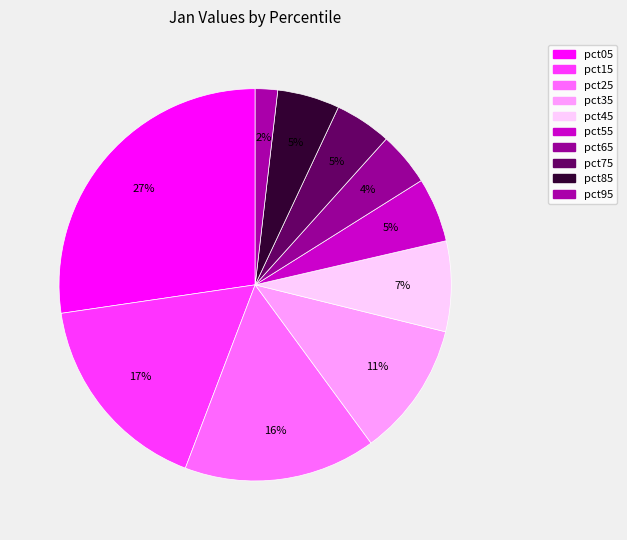

True or false: pct35 accounts for 1% of the total.

False